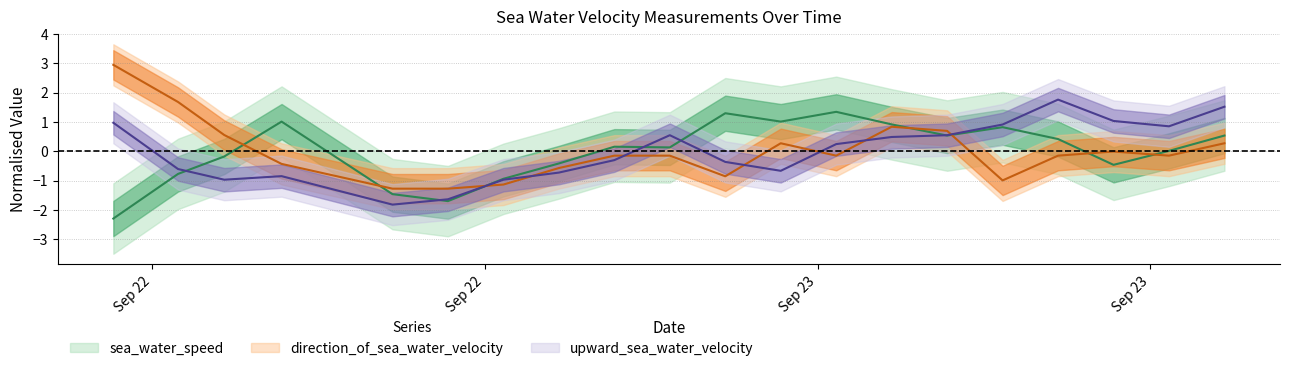

Rank the categories by upward_sea_water_velocity value from highest to lowest.

2016-09-23T06:20:00Z, 2016-09-23T09:20:00Z, 2016-09-23T07:20:00Z, 2016-09-22T13:18:00Z, 2016-09-23T05:20:00Z, 2016-09-23T08:20:00Z, 2016-09-22T23:20:00Z, 2016-09-23T04:20:00Z, 2016-09-23T03:20:00Z, 2016-09-23T02:20:00Z, 2016-09-22T22:20:00Z, 2016-09-23T00:20:00Z, 2016-09-22T14:28:00Z, 2016-09-23T01:20:00Z, 2016-09-22T21:20:00Z, 2016-09-22T16:20:00Z, 2016-09-22T15:18:00Z, 2016-09-22T20:20:00Z, 2016-09-22T19:20:00Z, 2016-09-22T18:20:00Z